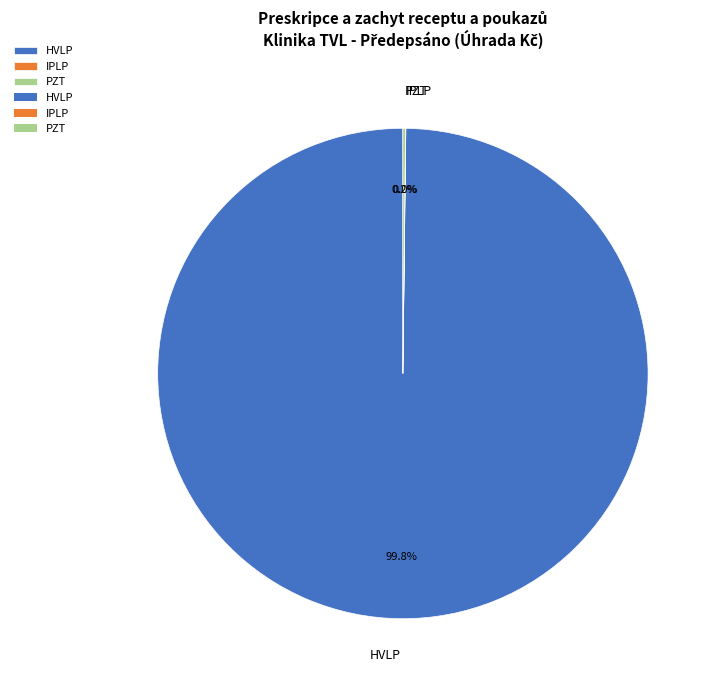

Which category has the biggest portion of the pie?

HVLP